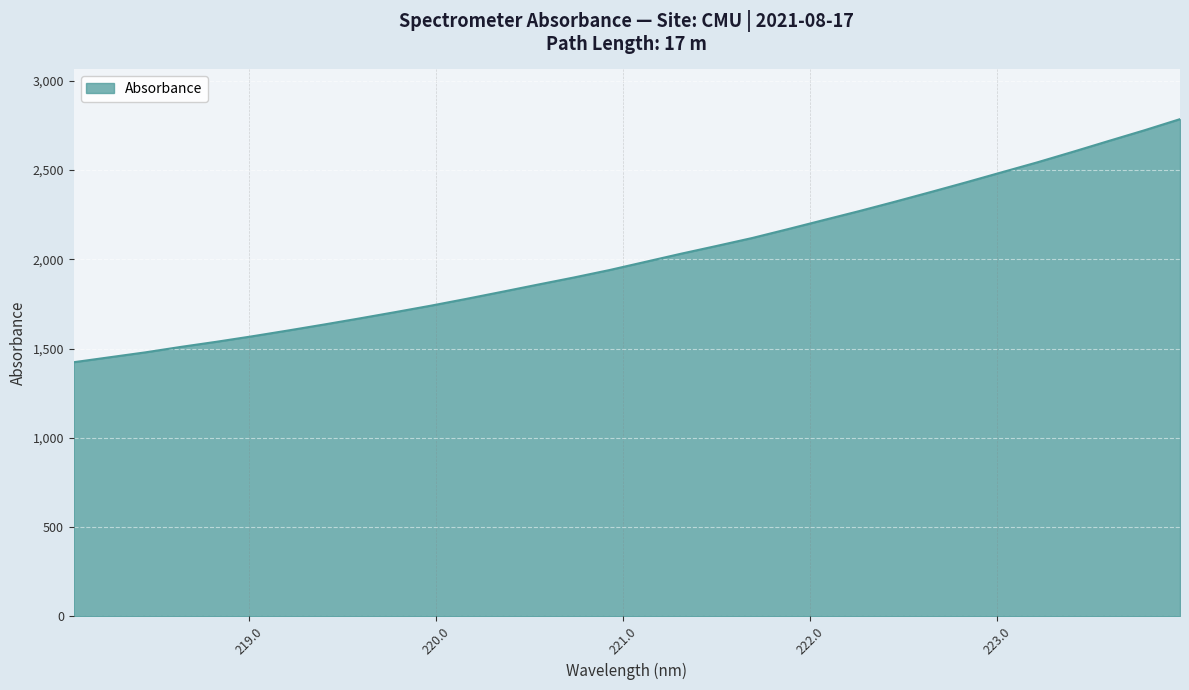

True or false: the data has more than 2 interior local peaks.

False